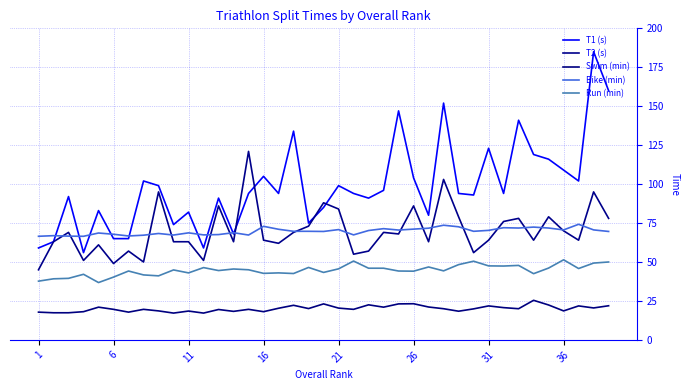

True or false: Run (min) and Swim (min) intersect in this chart.

False